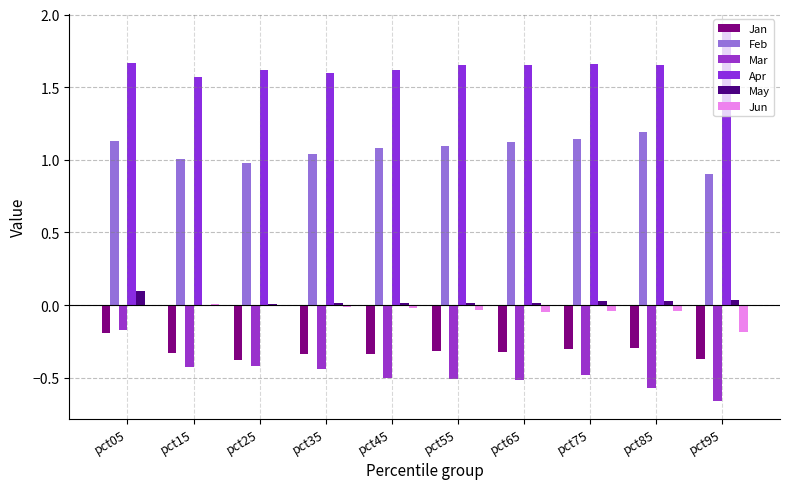

Which series has the largest total across all categories?

Apr